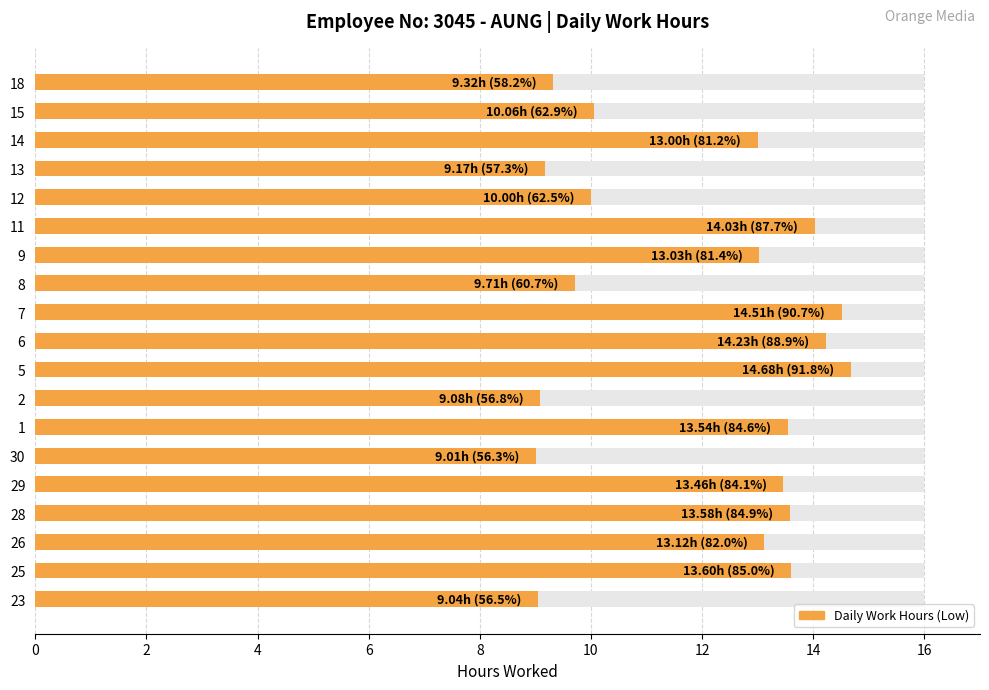

What is the average value?

11.9